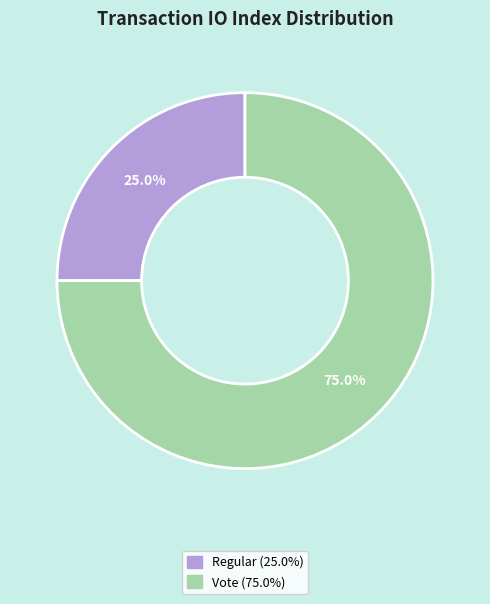

Rank the categories by value from lowest to highest.

Regular, Vote